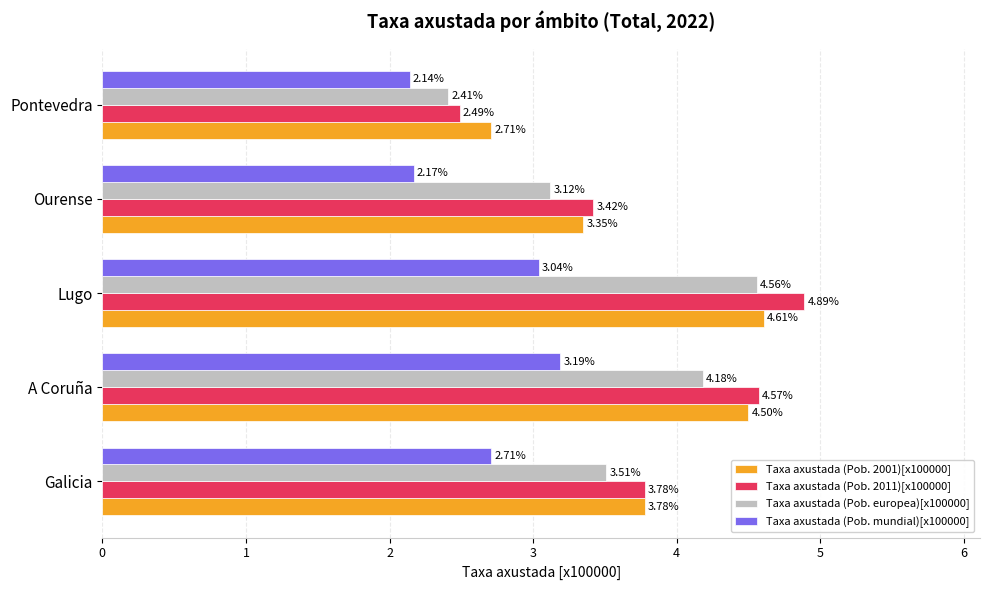

What is the difference between the second highest and minimum values in the Taxa axustada (Pob. mundial)[x100000] series?

0.9